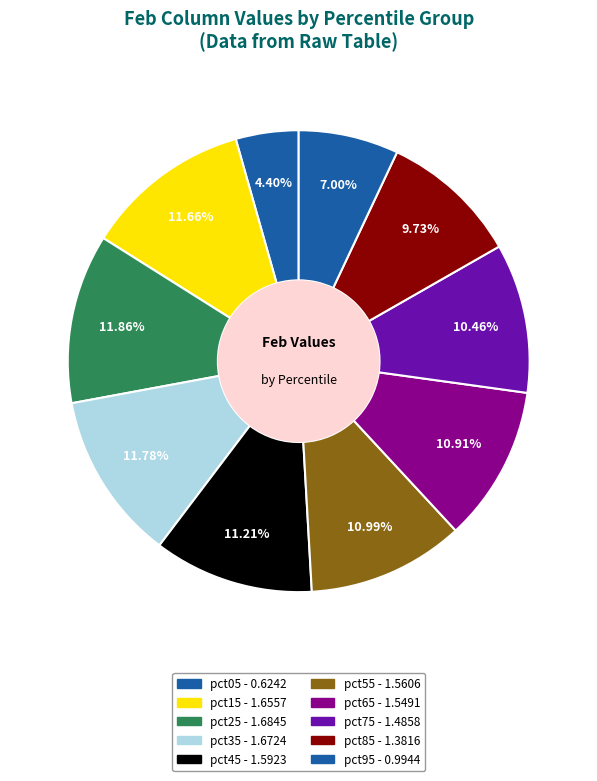

Which category has the smallest portion of the pie?

pct05